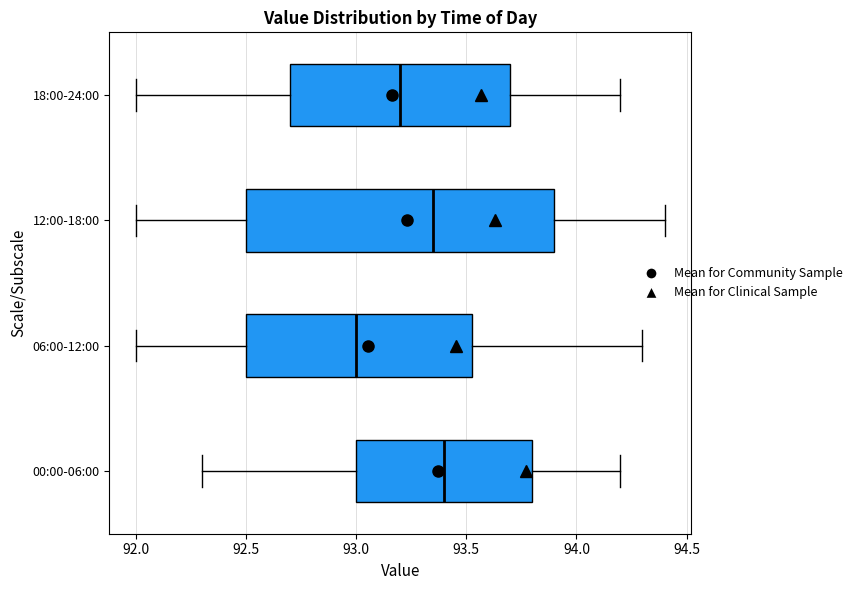

Which box's median line is the furthest to the right?

00:00-06:00